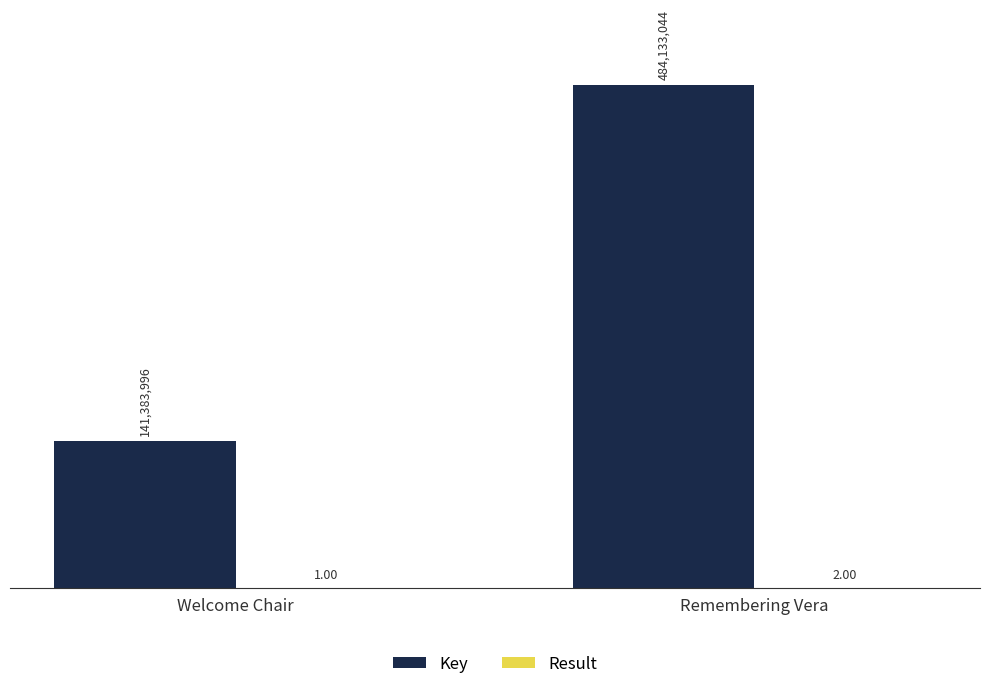

At which category is the sum across all series the highest?

Remembering Vera